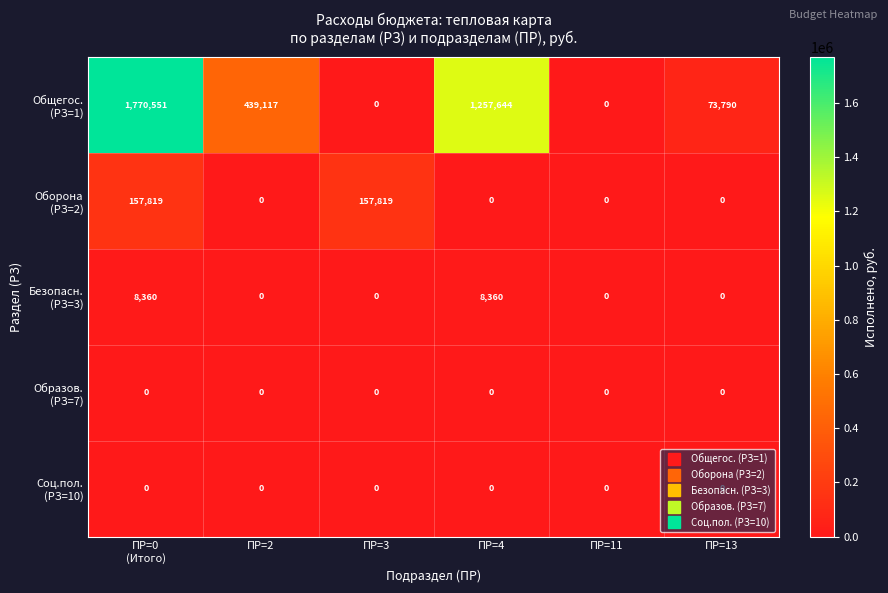

What is the total value across all series at ПР=3?

157819